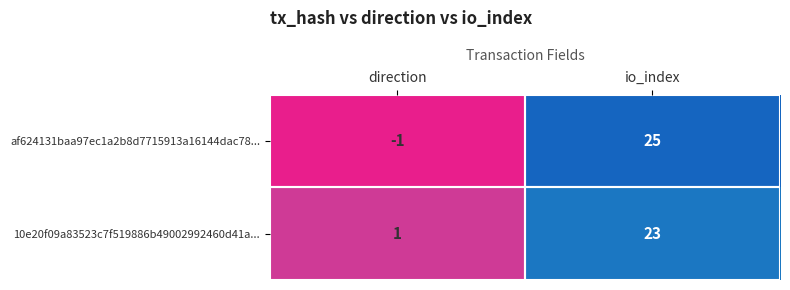

At which category is the sum across all series the highest?

io_index